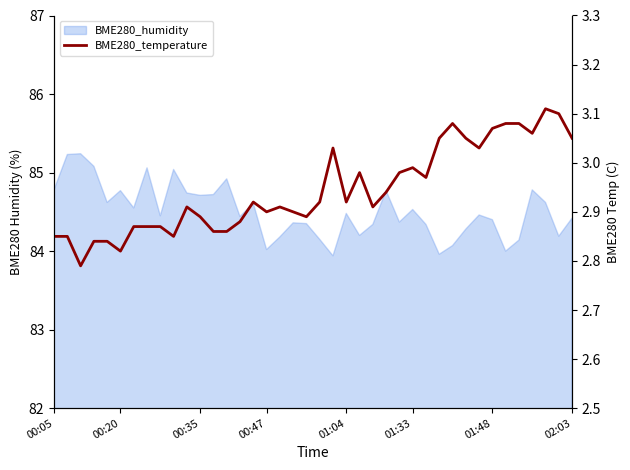

True or false: the data shows 0.8 at 01:33.

False